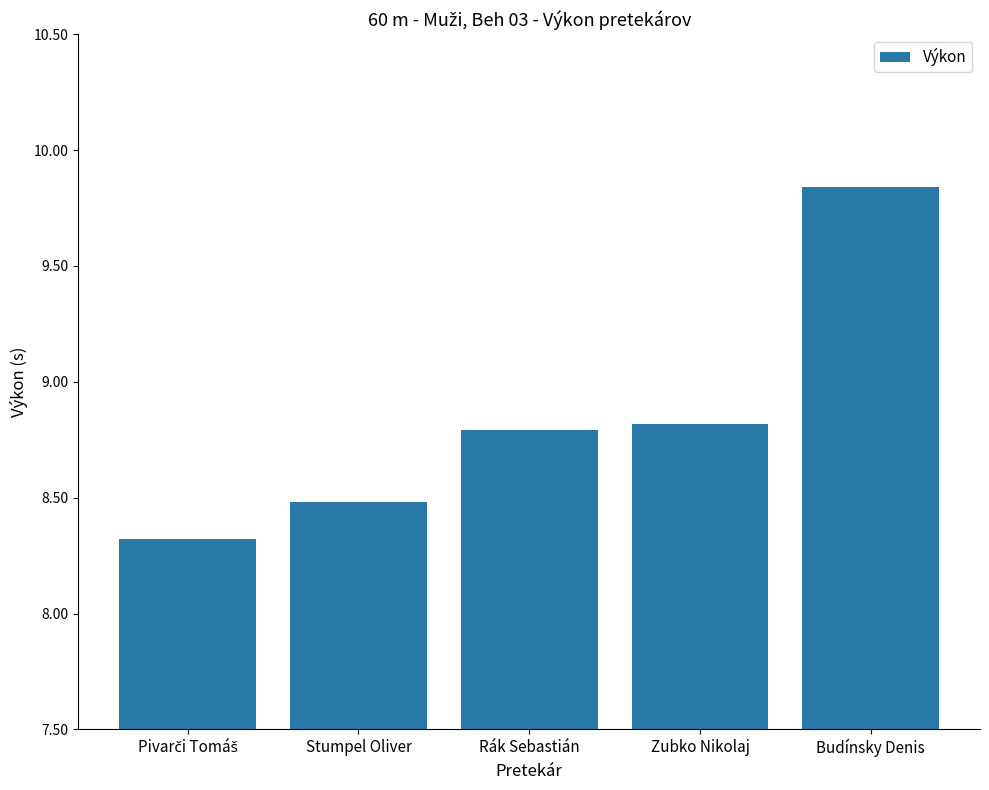

The value at Stumpel Oliver is 2.9. True or false?

False